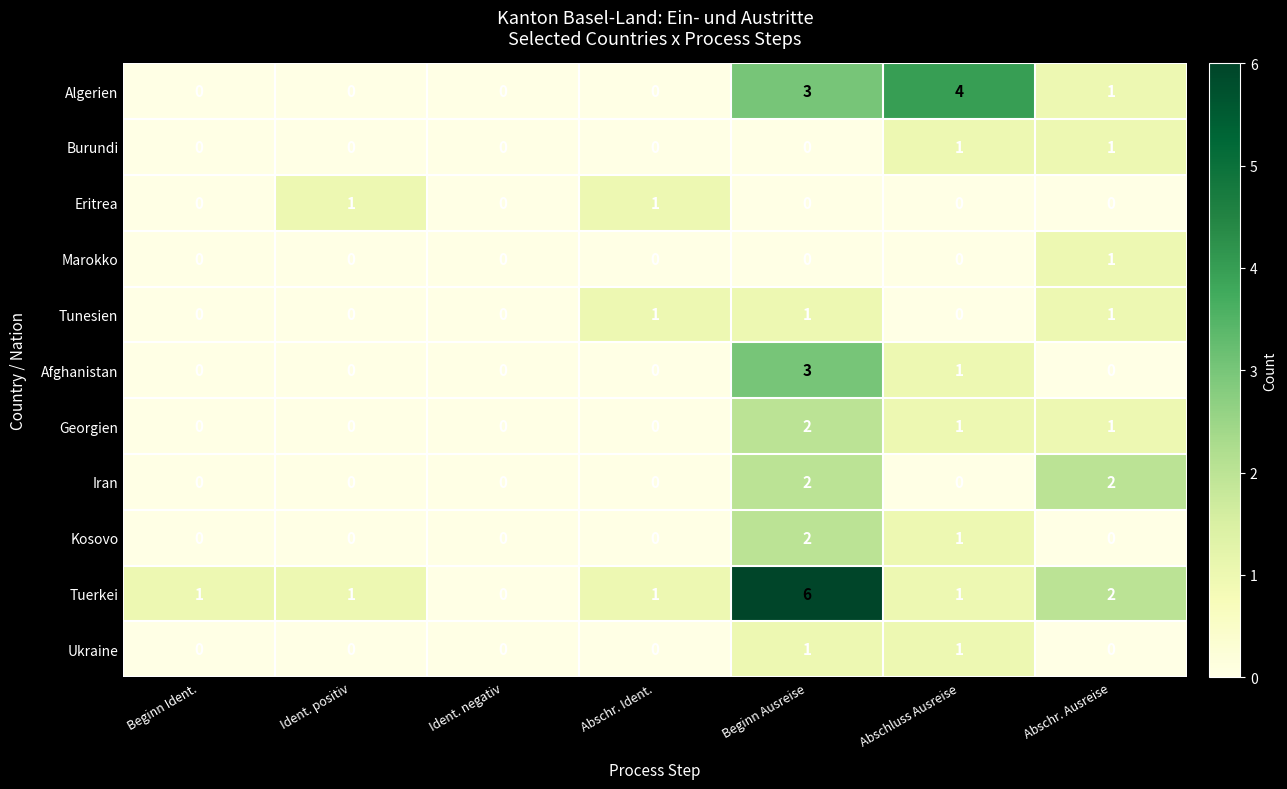

At which category is the sum across all series the highest?

Beginn Ausreise